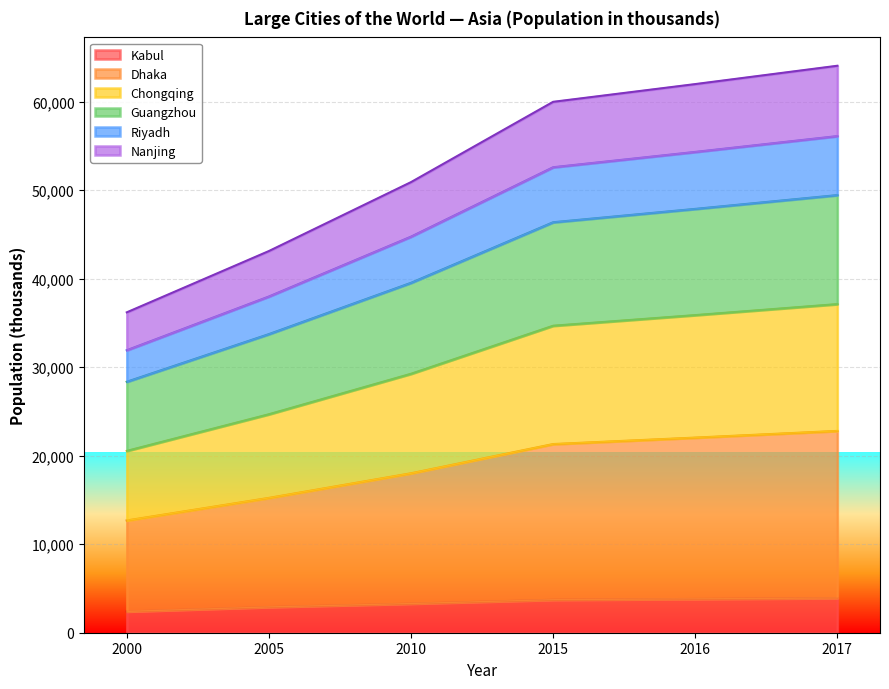

Is it true that Chongqing equals 92311 at 2016?

False